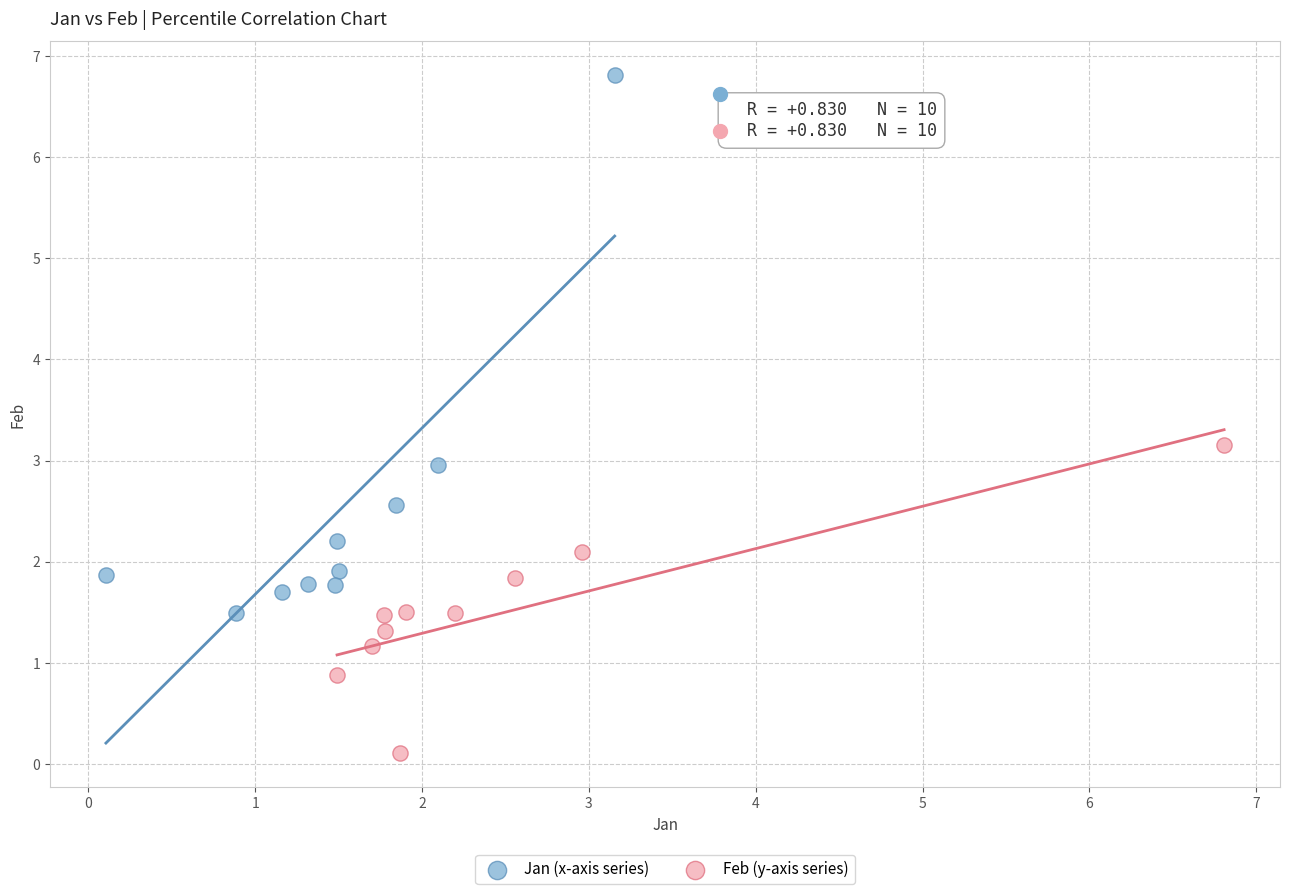

Which series has the widest spread of Y values?

Jan (x-axis series)